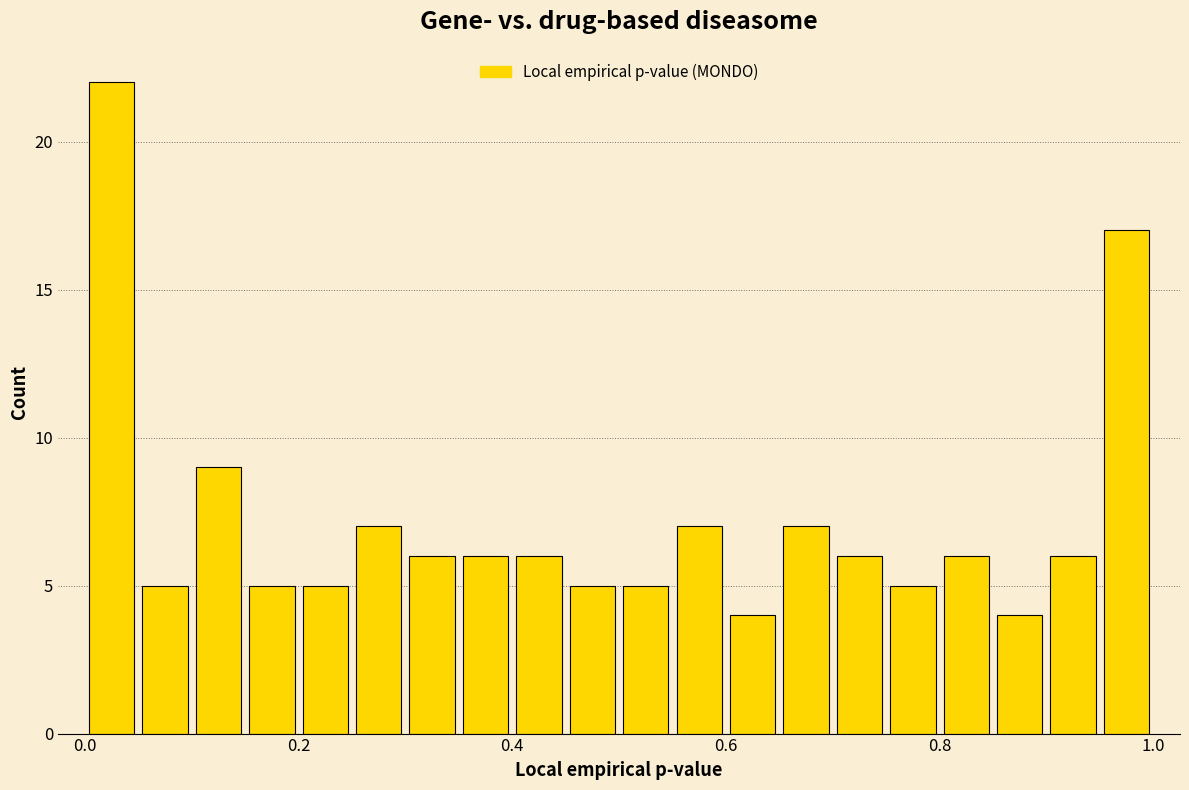

Read against the x-axis, roughly where is the centre of the tallest bar?

0.02